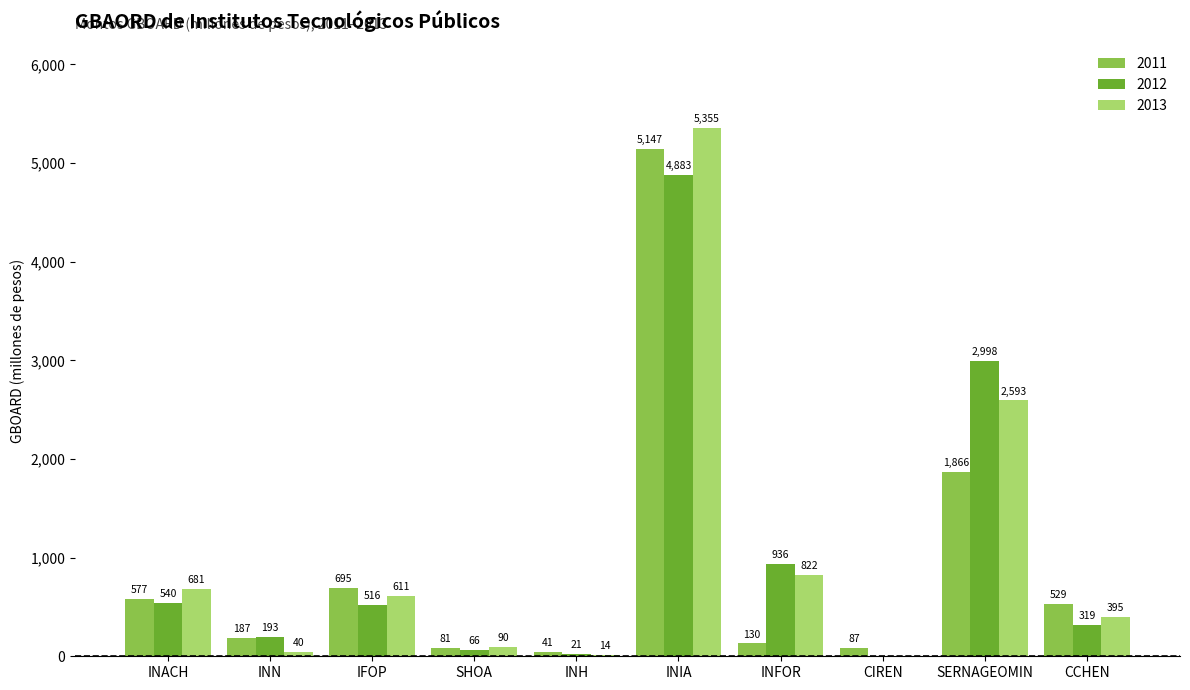

What is the greatest value displayed?

5355.0